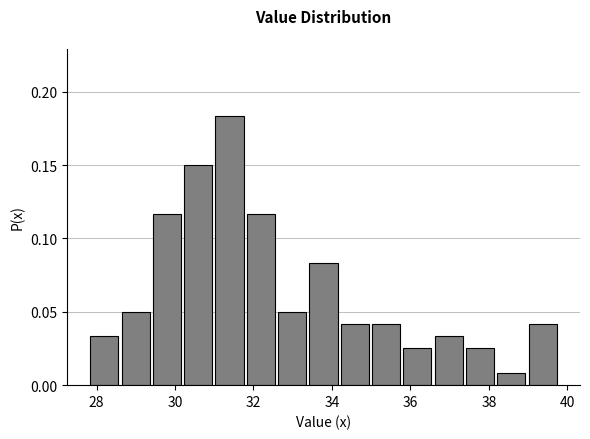

Read against the x-axis, roughly where is the centre of the tallest bar?

31.4